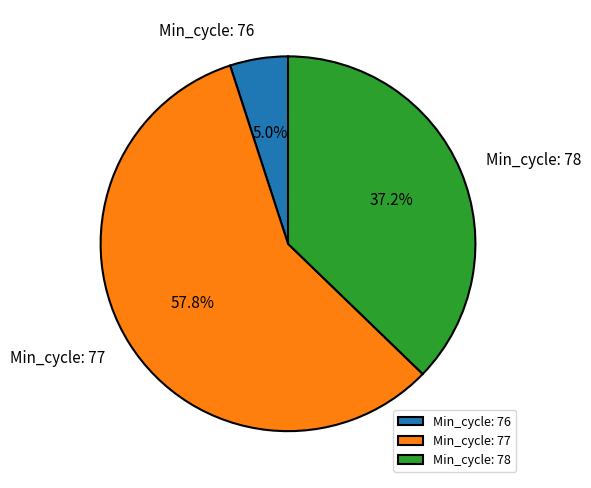

Which slice is the largest?

Min_cycle: 77